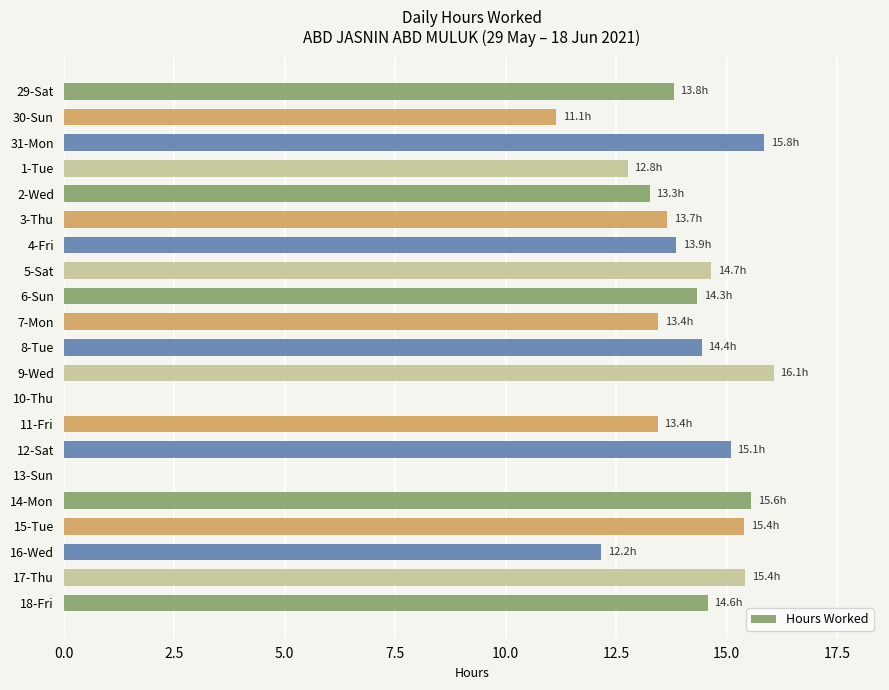

What is the sum of the values at 31-Mon and 2-Wed?

29.1